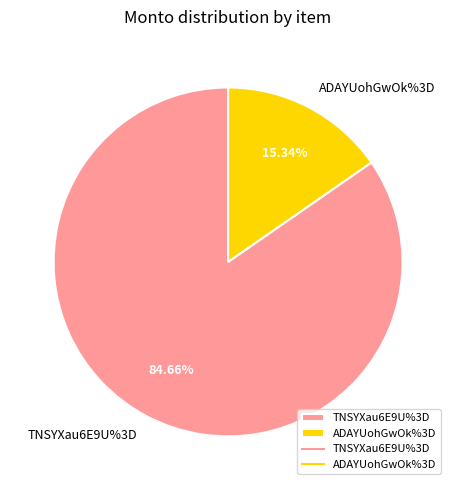

Do ADAYUohGwOk%3D and TNSYXau6E9U%3D together represent more than half of the pie?

Yes